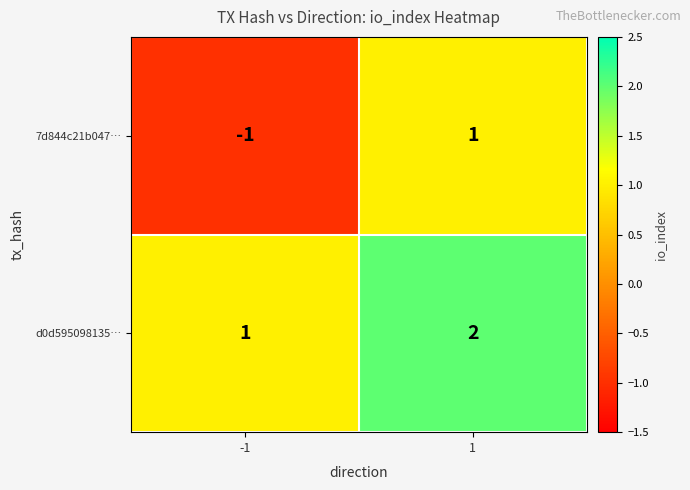

What is the total value across all series at 1?

3